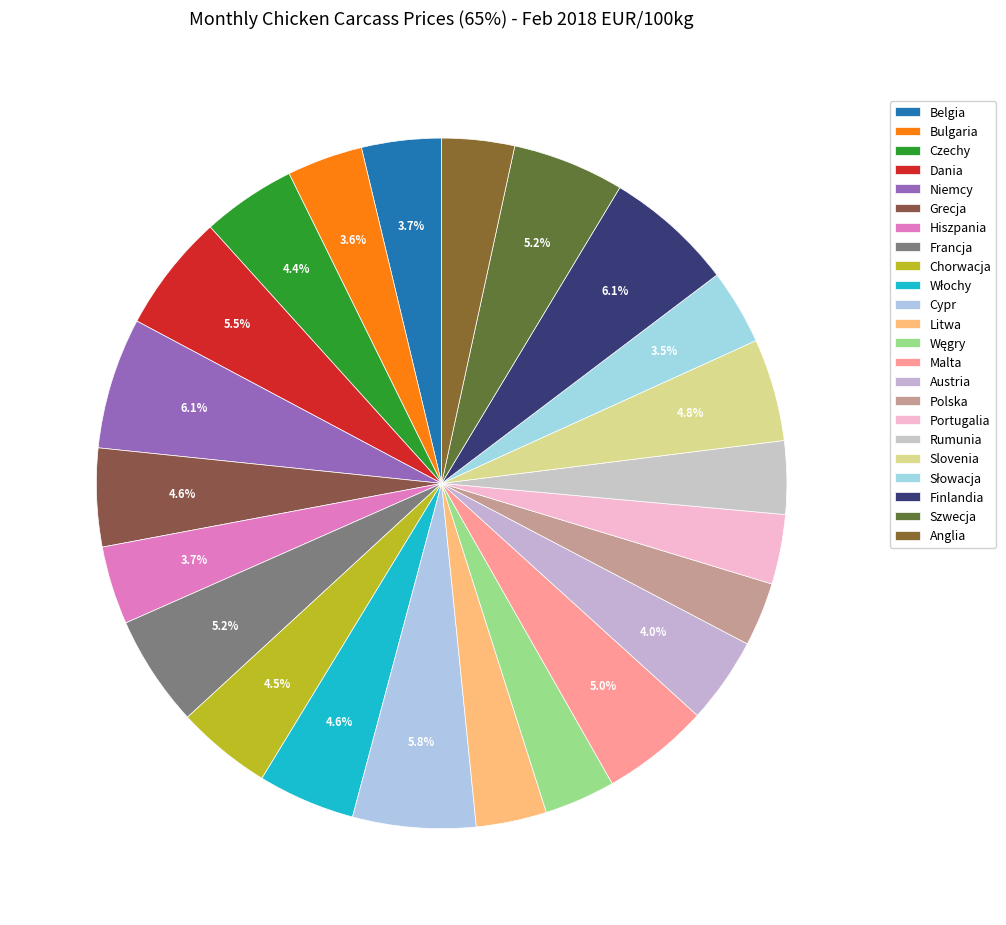

What is the smallest slice in the pie chart?

Polska